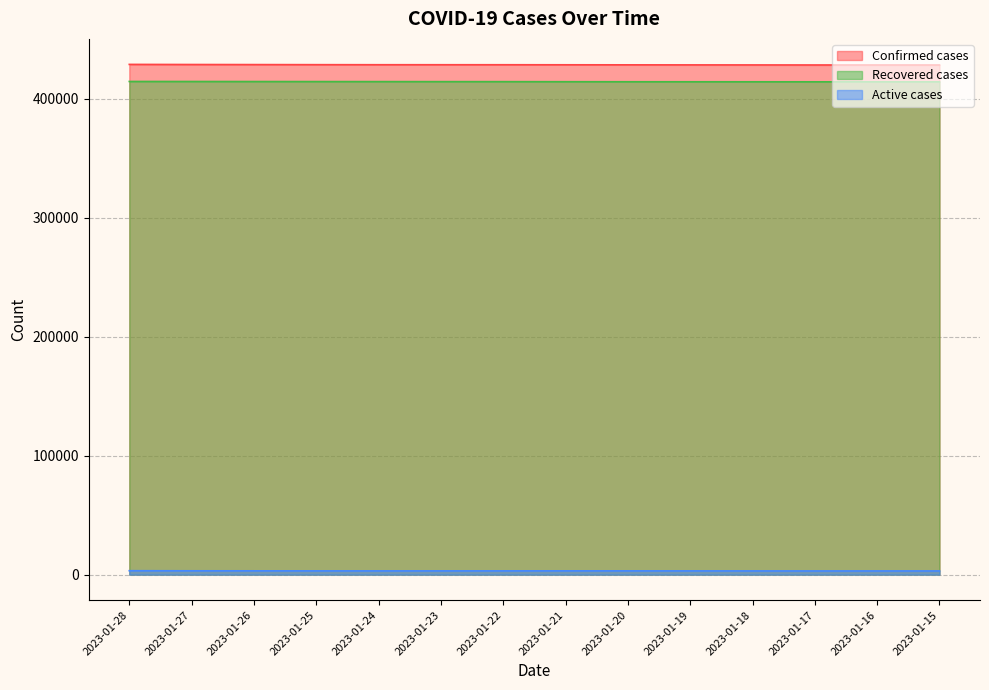

Reading right to left, extract all data points from this chart.

Confirmed cases: 428209	428213	428220	428265	428298	428339	428384	428422	428429	428439	428483	428554	428617	428709
Recovered cases: 414056	414067	414081	414099	414112	414128	414164	414216	414231	414256	414284	414316	414352	414373
Active cases: 3126	3119	3112	3139	3159	3184	3193	3179	3171	3156	3172	3211	3238	3309